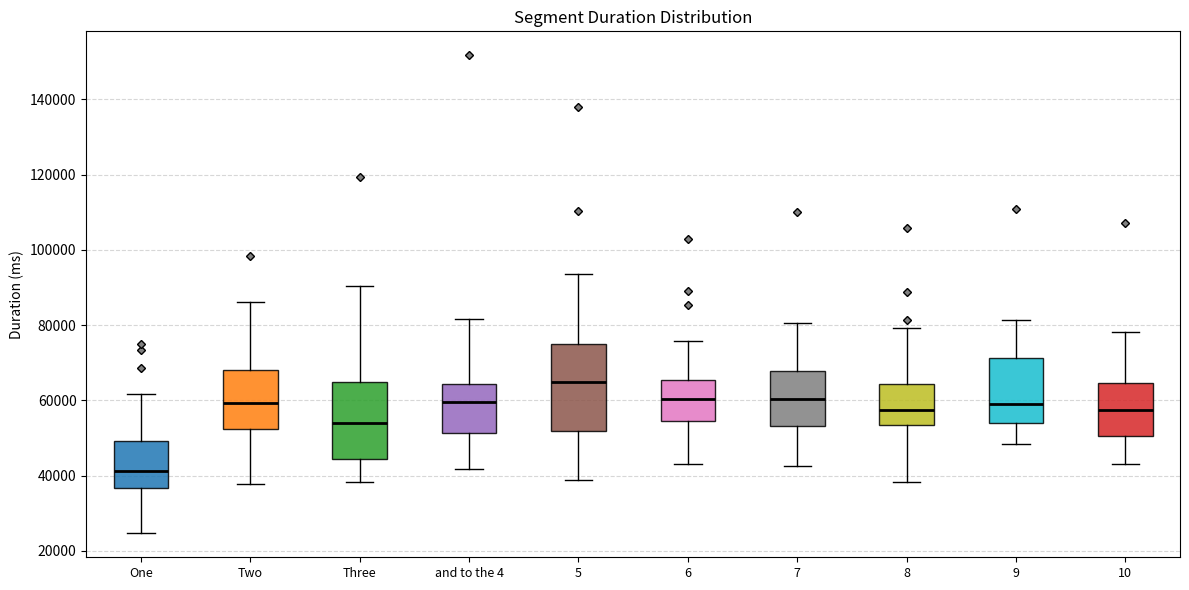

Where does the lower whisker of the box for 6 end on the y-axis? The values are not printed on the chart, so give them approximately, as read against the axis.

42000